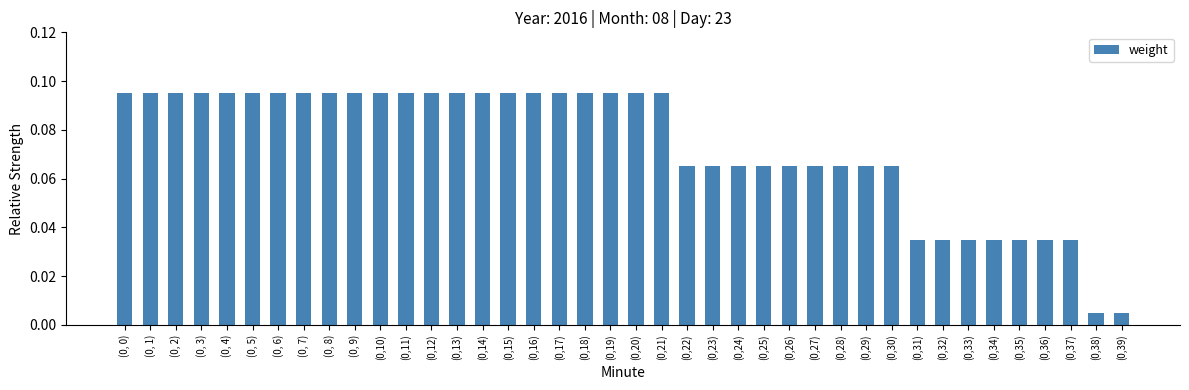

What position from the left is (0,26)?

27